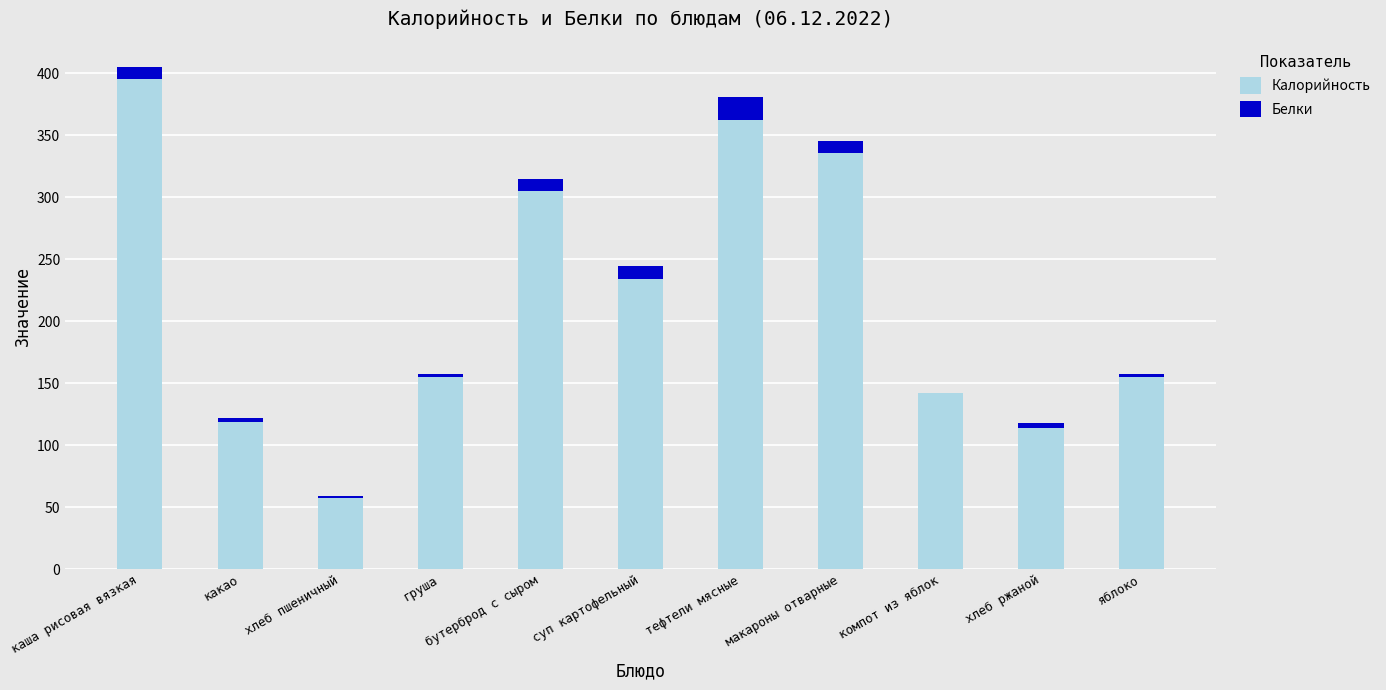

Count the number of categories in the chart.

11